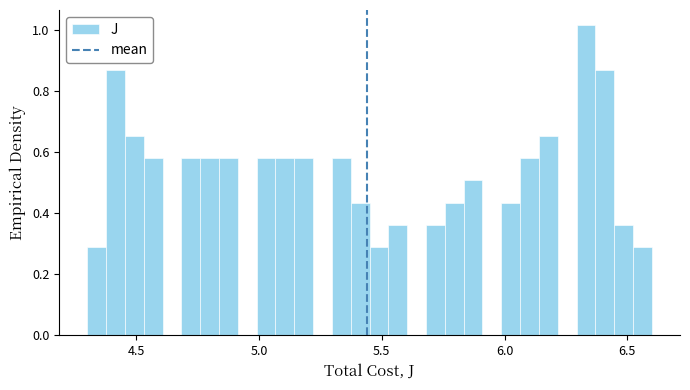

Around what value on the x-axis is the tallest bar? Give the approximate position of its centre, as read against the axis.

6.35